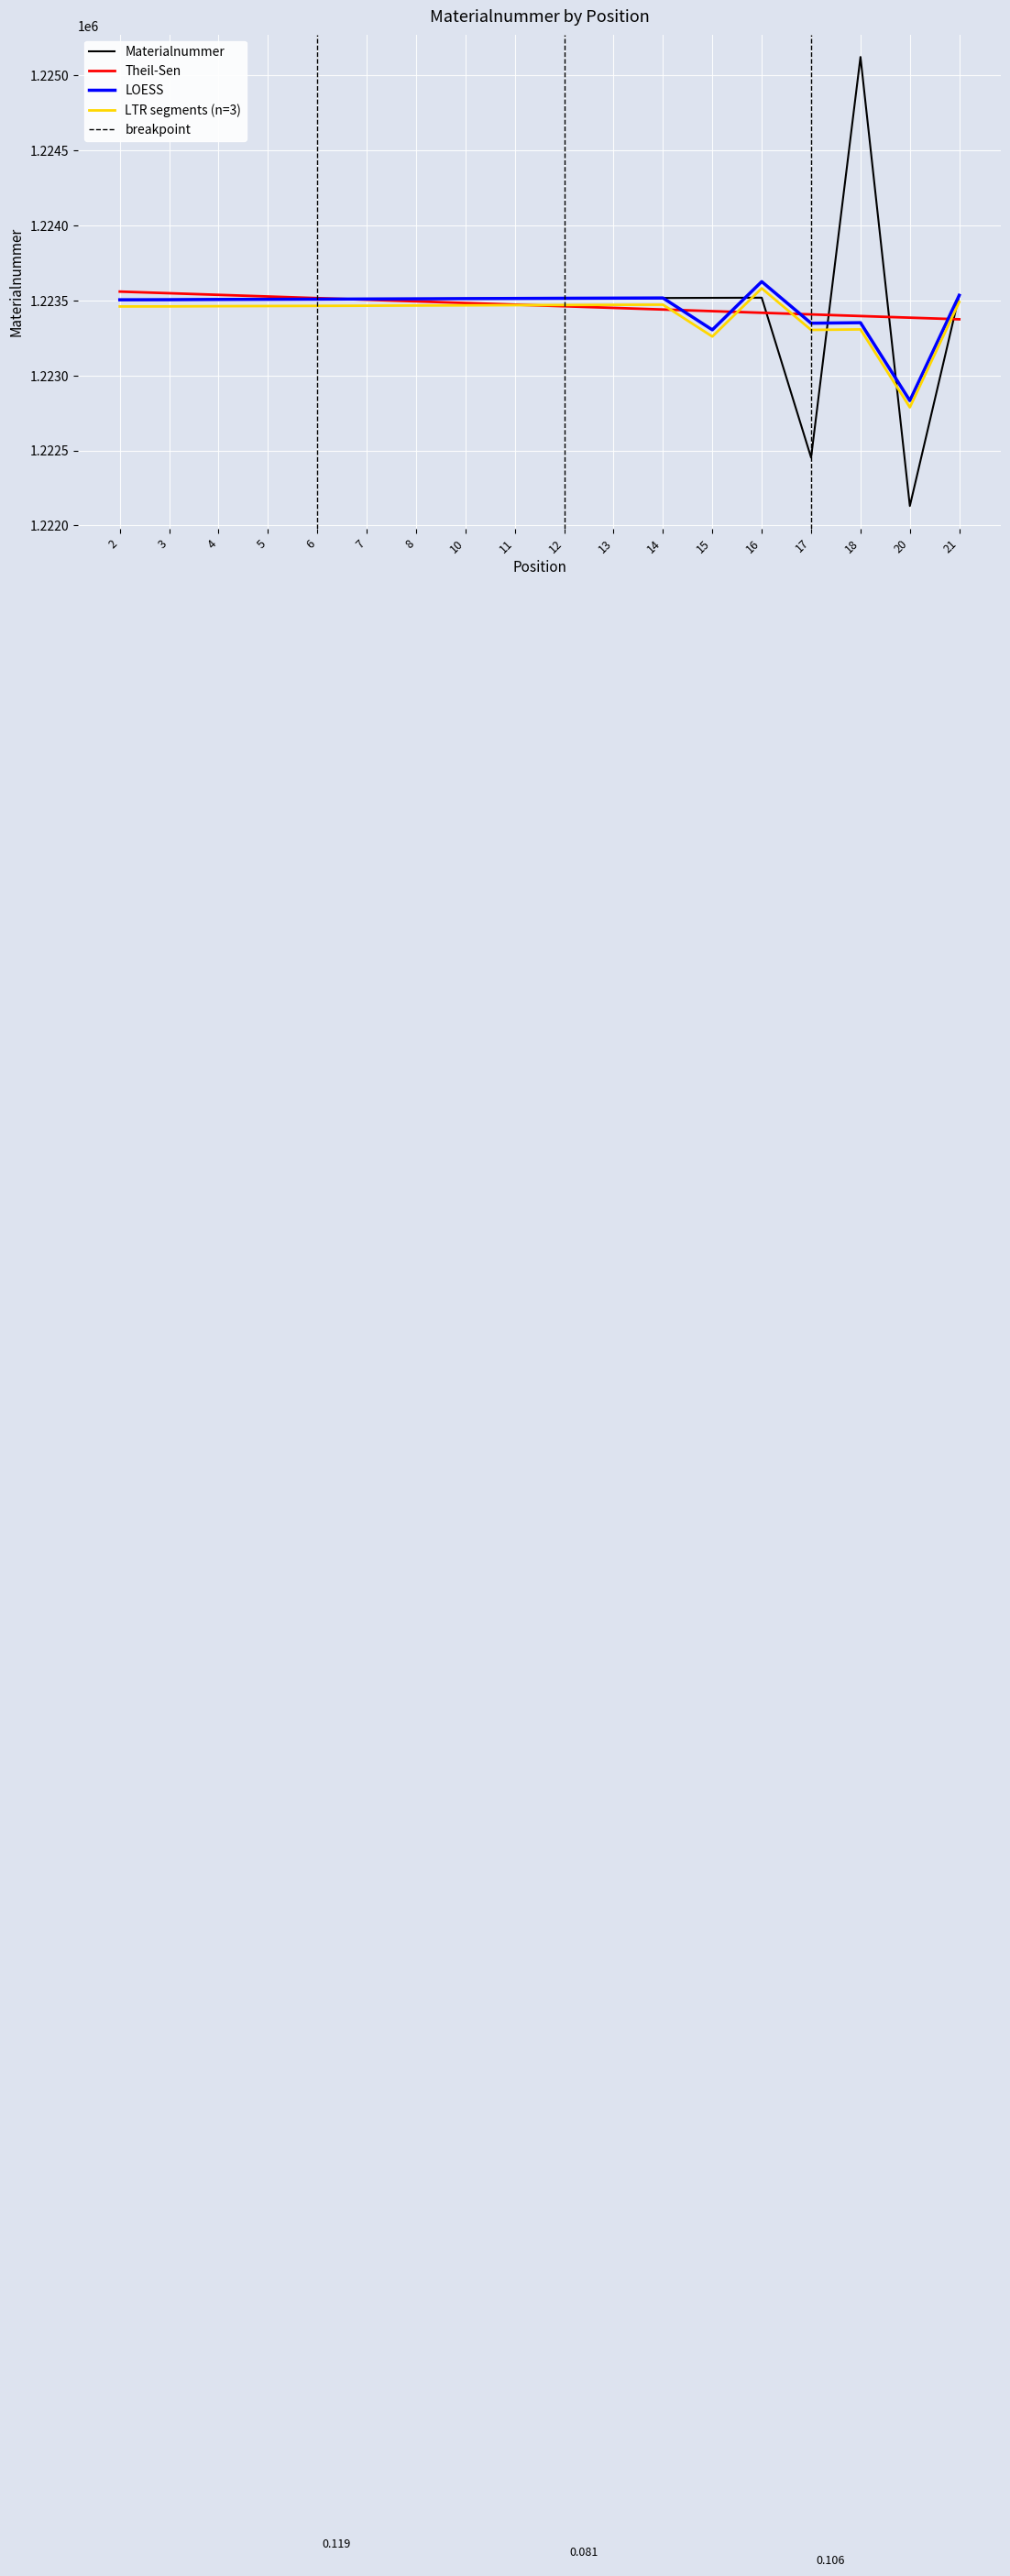

What is the difference between the maximum and minimum values in the LTR segments (n=3) series?

793.5